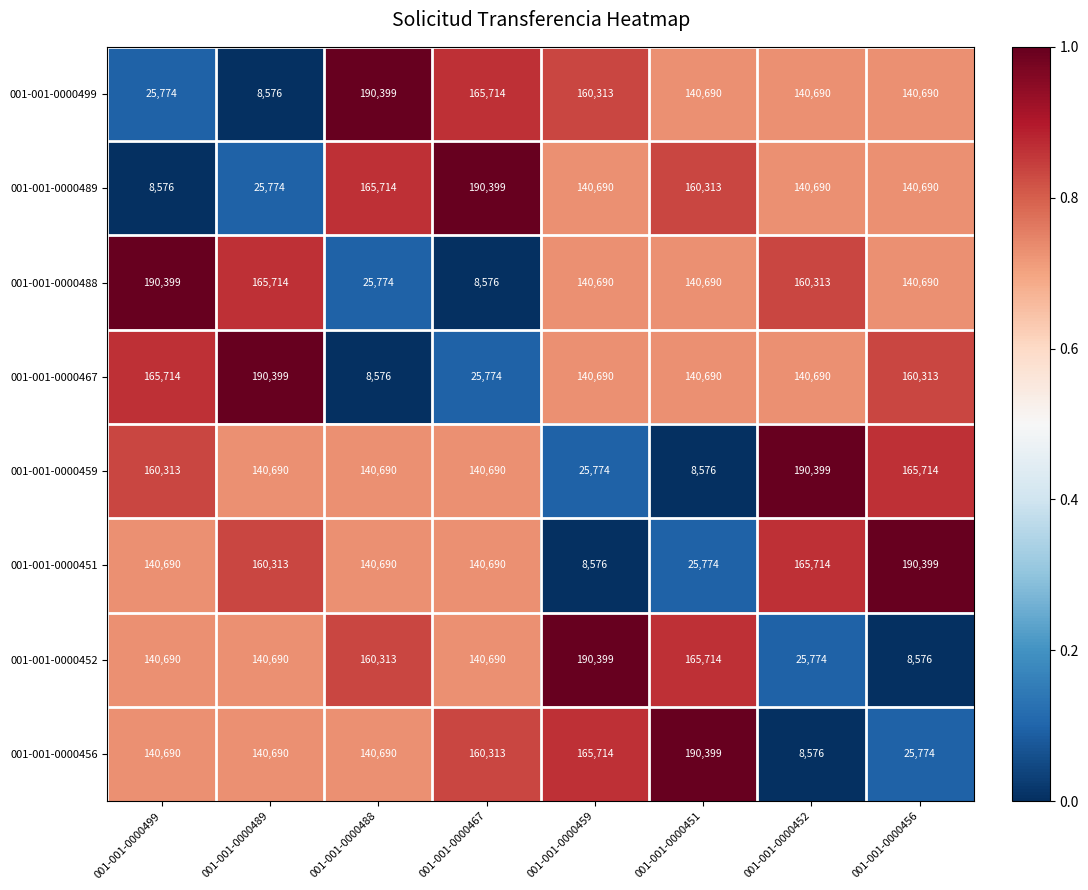

At how many categories does at least one series exceed 68494?

8